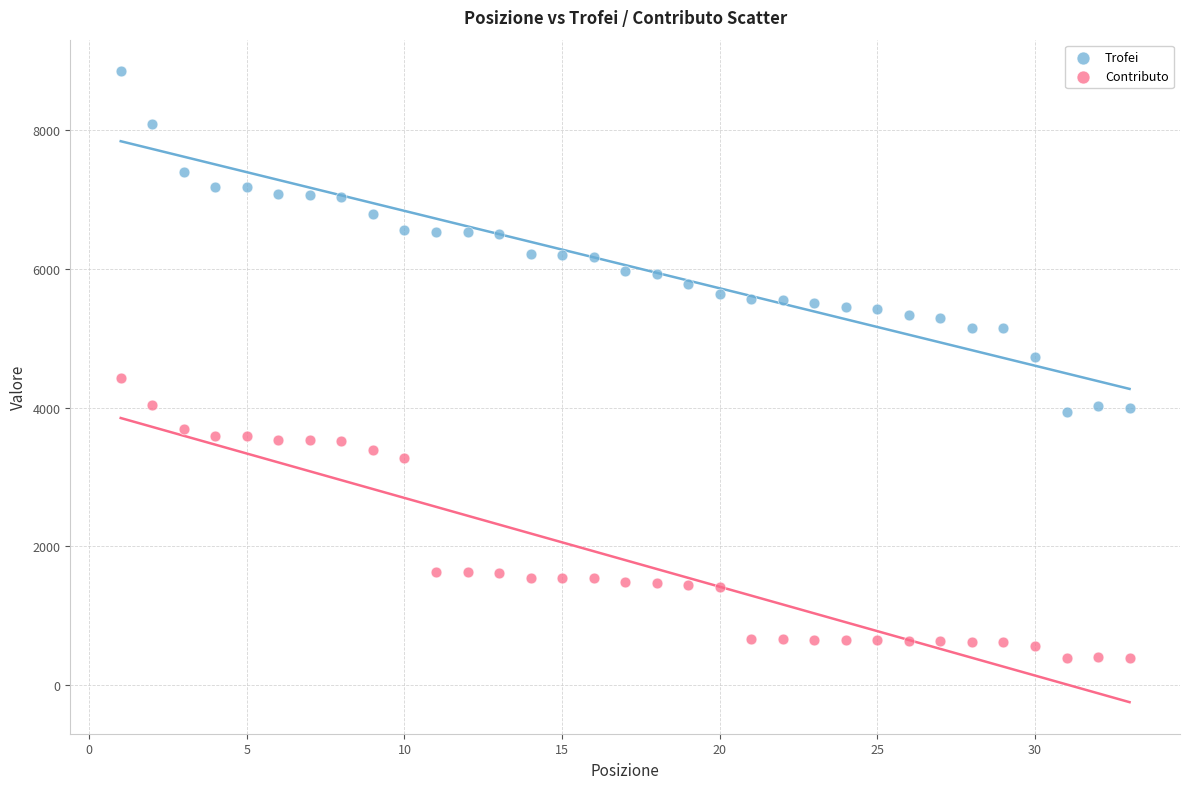

Which series has the widest spread of Y values?

Trofei